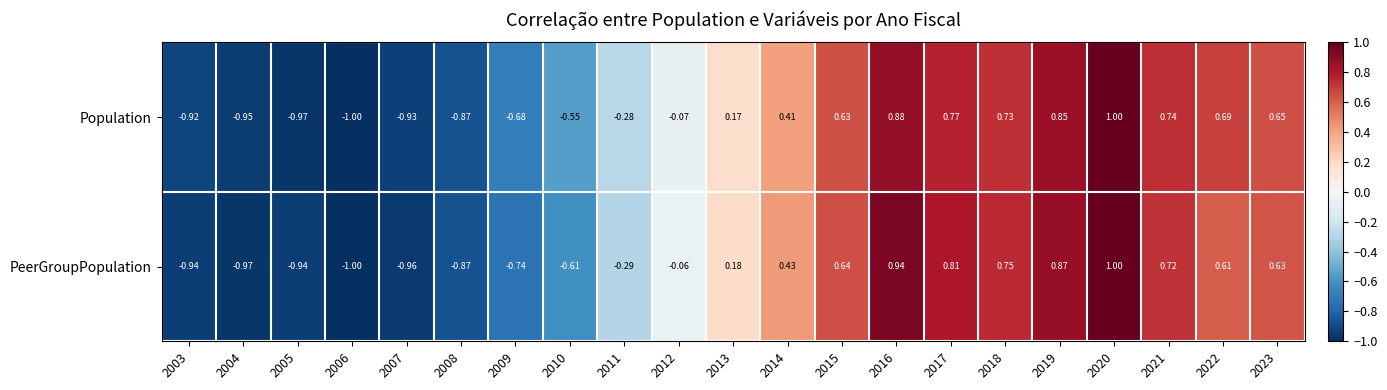

List the series in order of their overall mean, highest first.

Population, PeerGroupPopulation